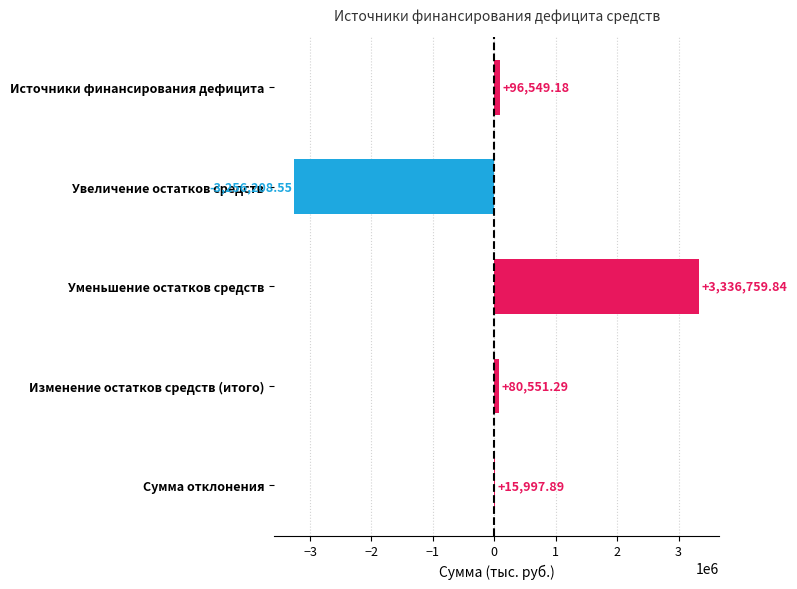

How many data points does each series have?

5